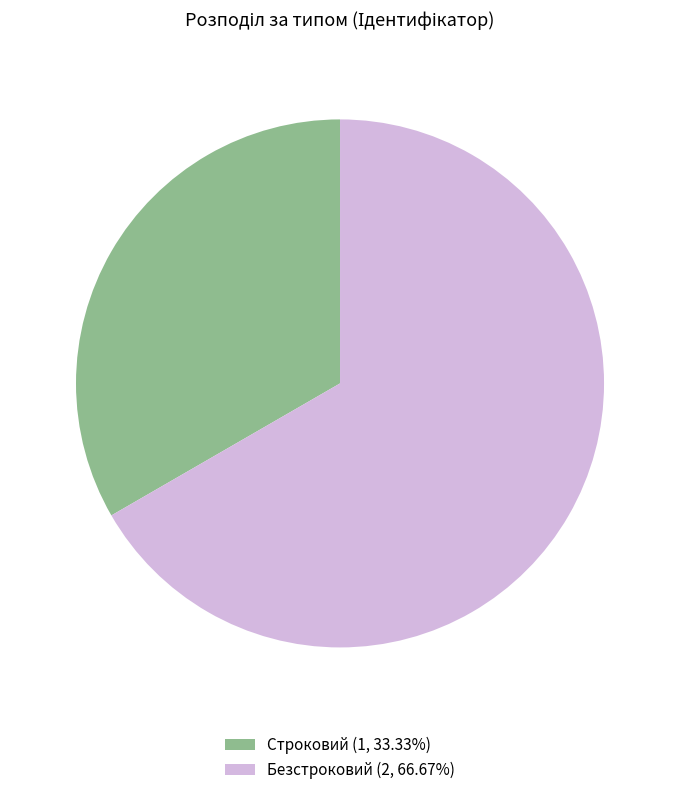

Combined, do Строковий (1, 33.33%) and Безстроковий (2, 66.67%) account for over 50%?

Yes